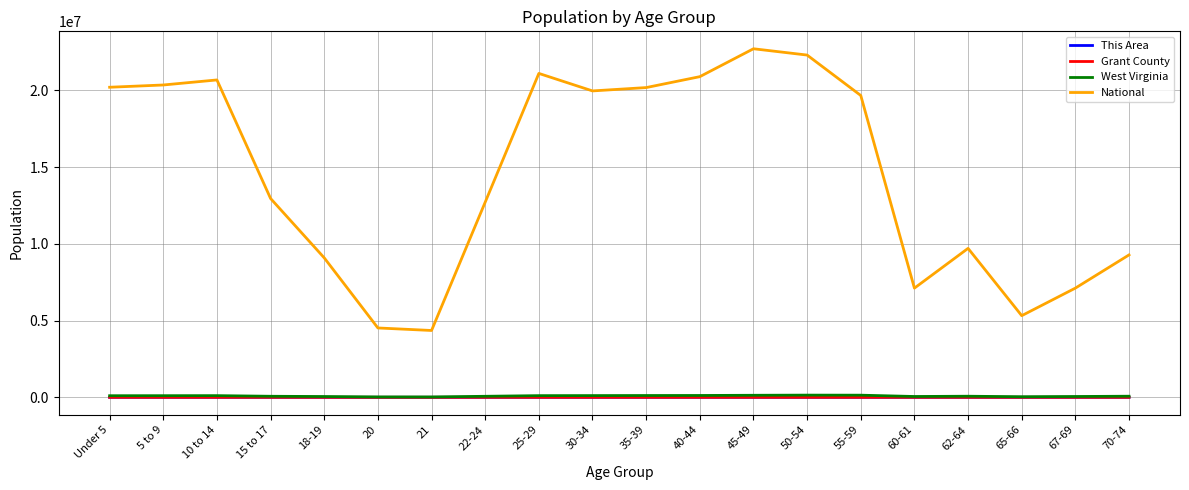

Where is National nearest to the value 13531442?

15 to 17